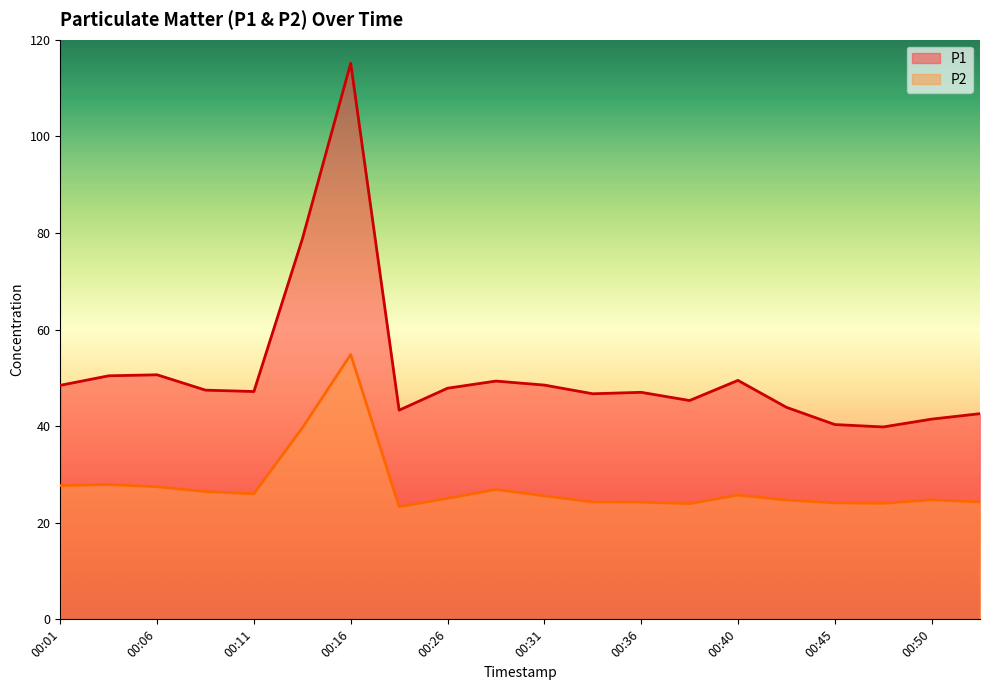

What is the minimum value for P1?

39.8